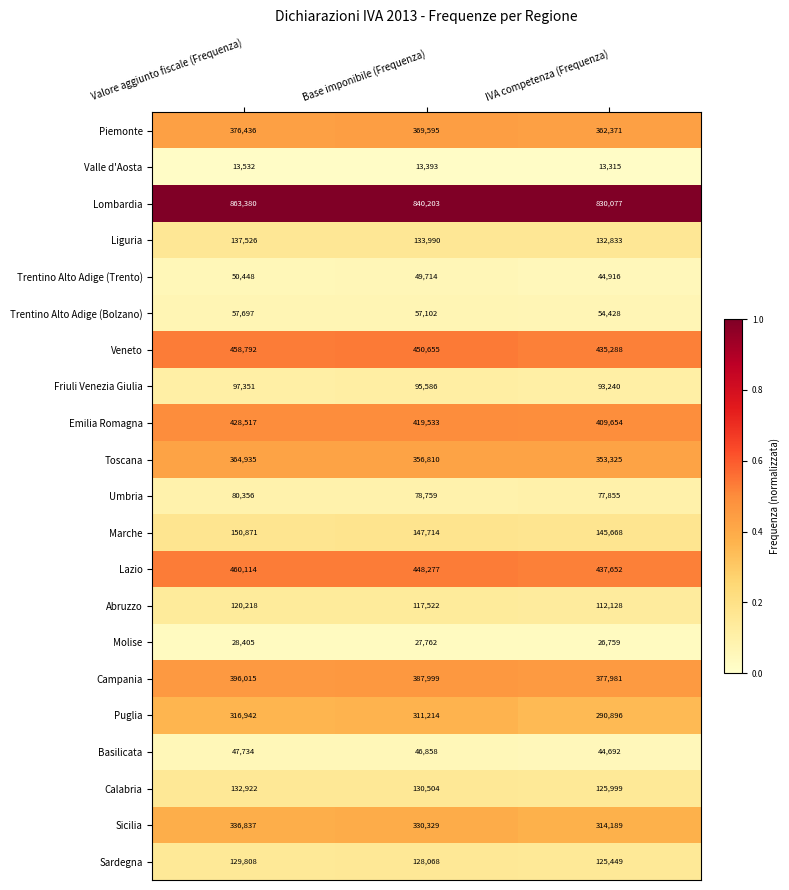

At which category does the chart reach its peak across all series?

Valore aggiunto fiscale (Frequenza)